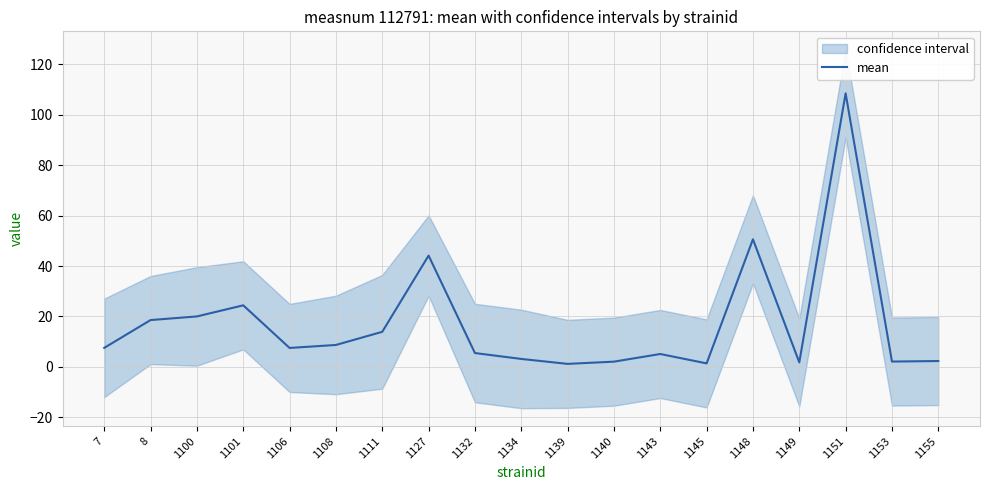

How many points are lower than both their immediate neighbors (excluding endpoints)?

5